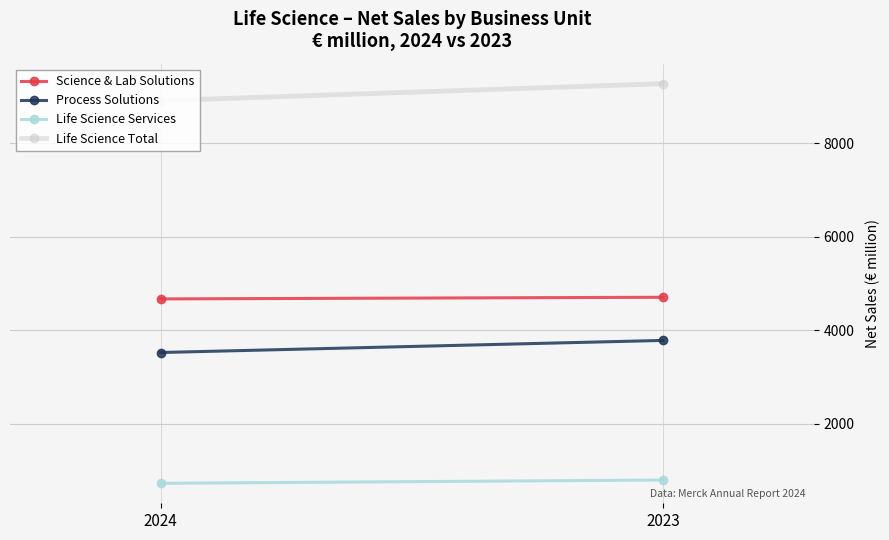

Which series has the largest total across all categories?

Life Science Total